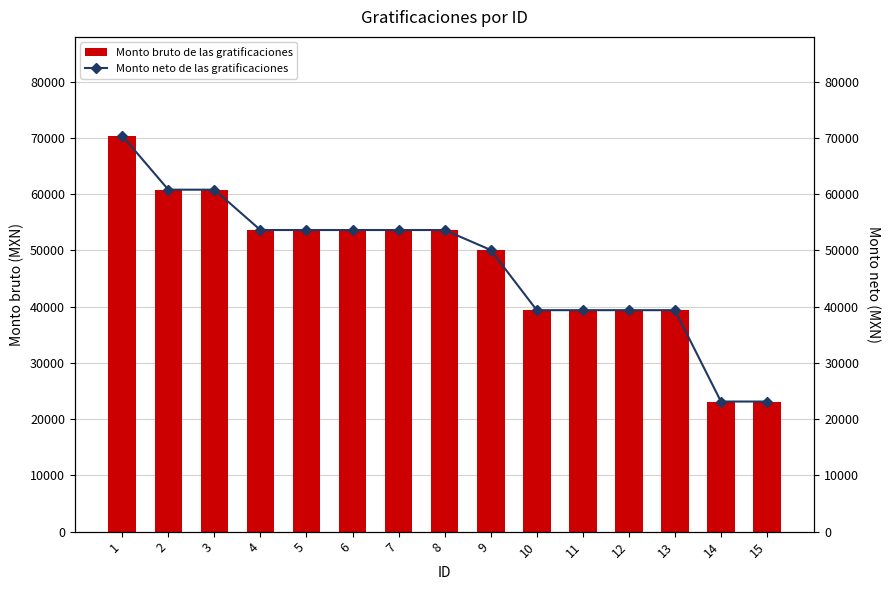

What is the difference between the maximum and minimum values in the Monto bruto de las gratificaciones series?

47227.3